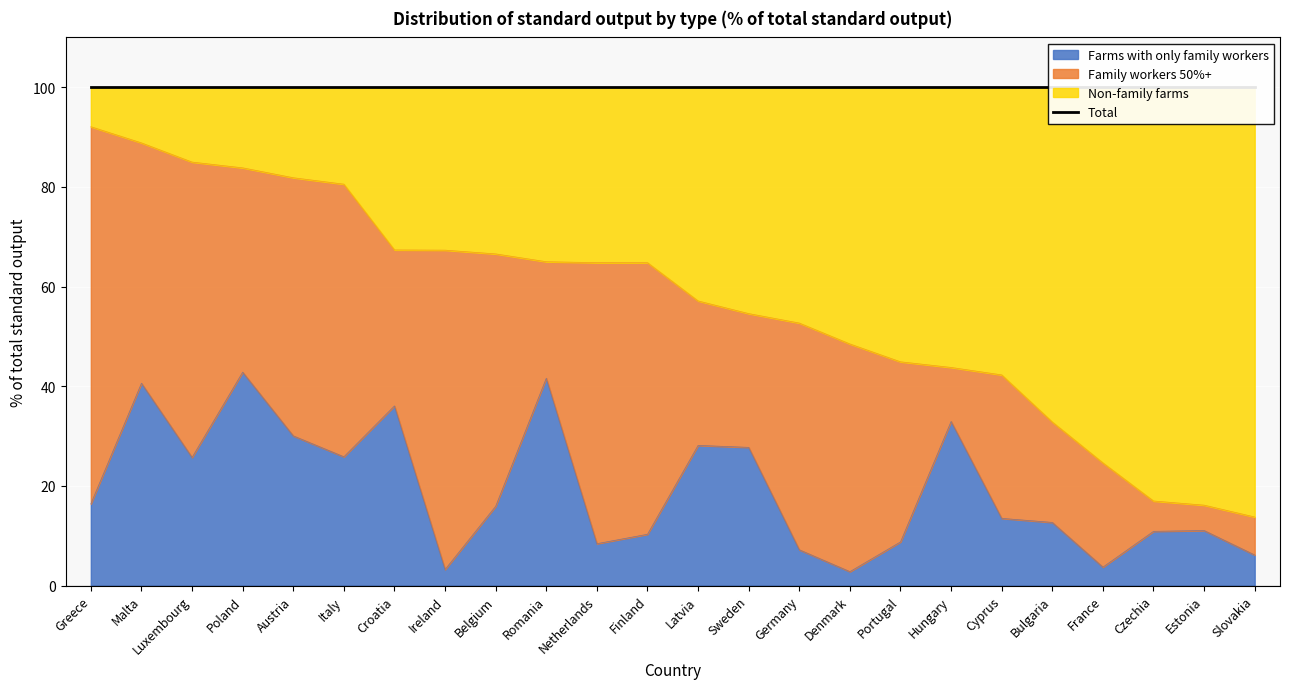

Is it true that Farms with only family workers equals 64.9 at Croatia?

False